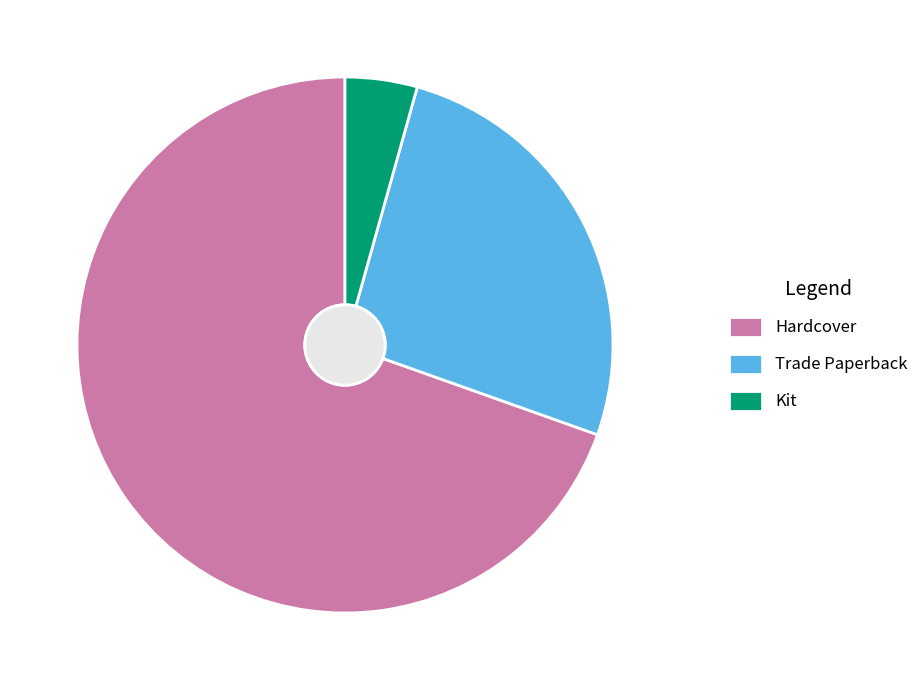

What is the smallest slice in the pie chart?

Kit